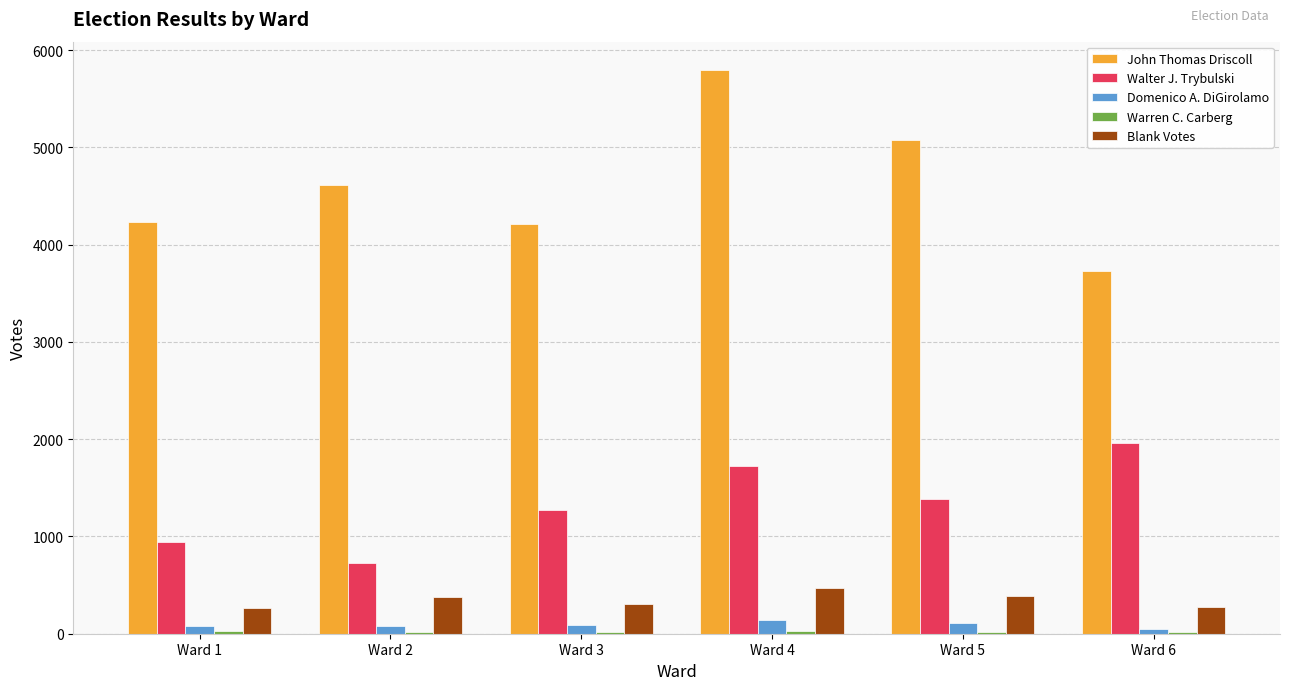

Which series has the largest total across all categories?

John Thomas Driscoll